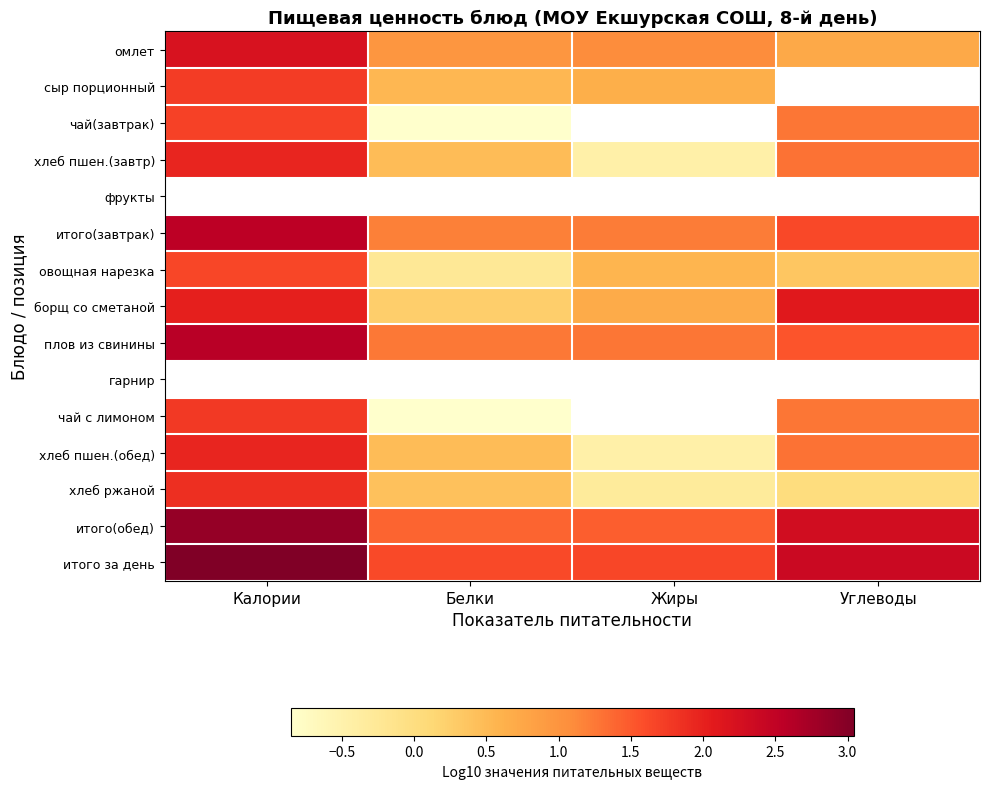

Read the плов из свинины value at Жиры.

1.3